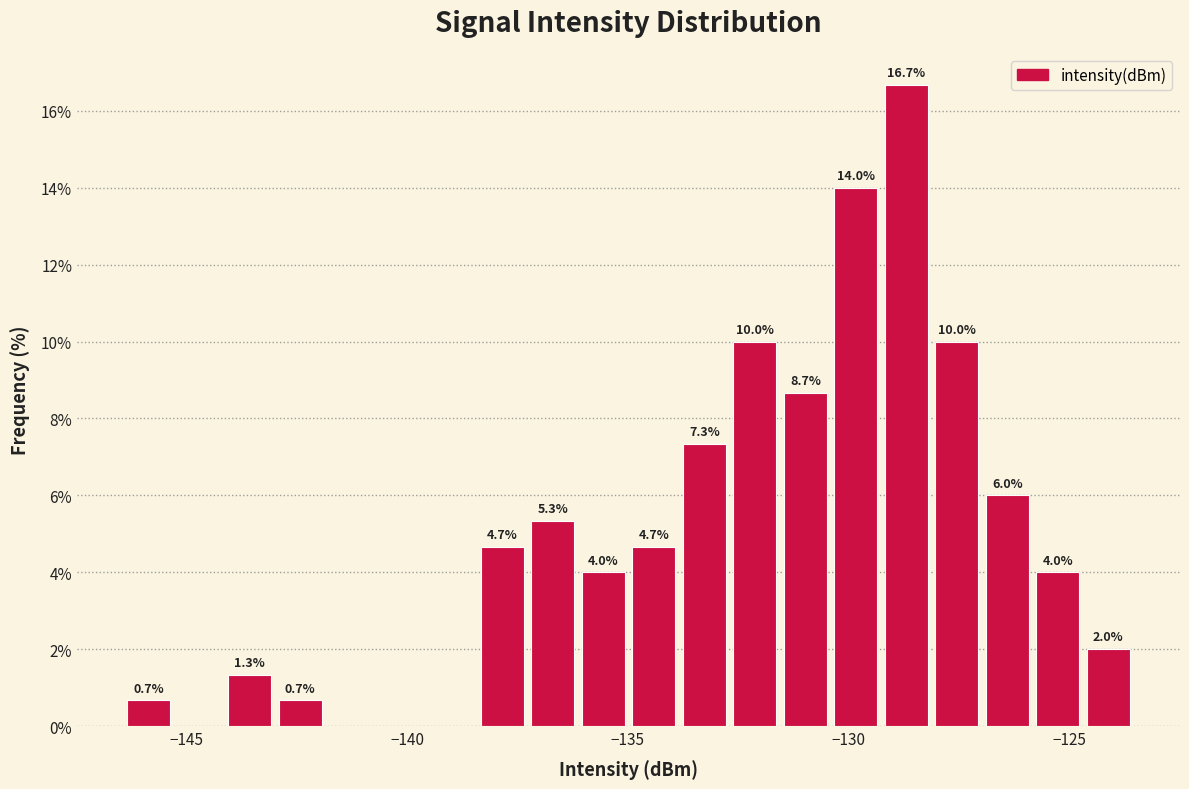

Read against the x-axis, roughly where is the centre of the tallest bar?

-128.5